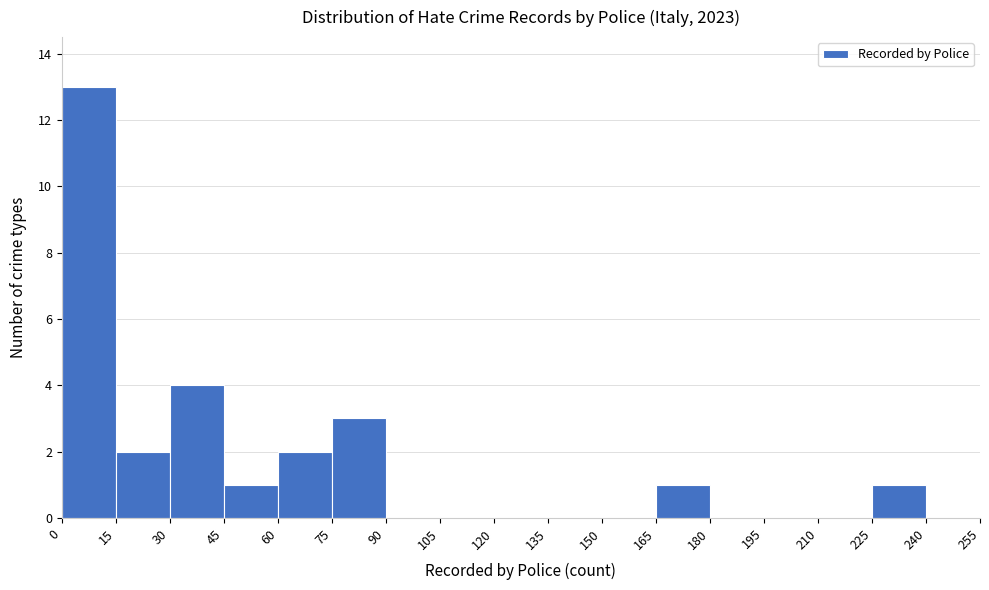

Over which range of the x-axis is the bar tallest?

0 to 15